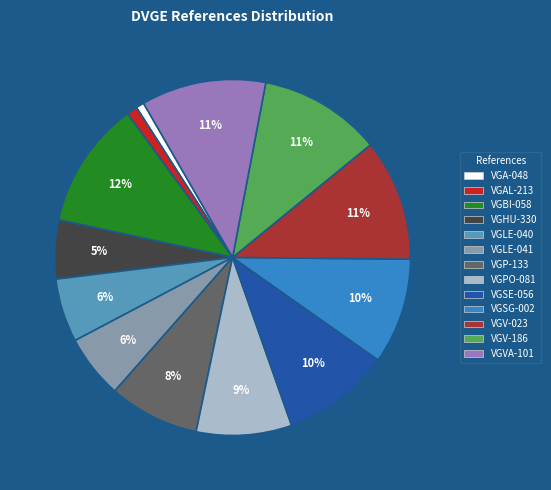

To the nearest percent, what percentage of the pie is VGLE-040?

6%